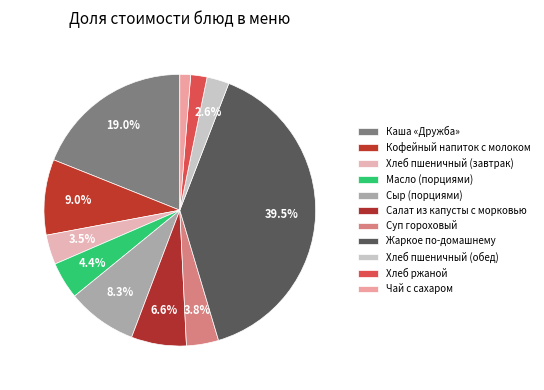

What is the ratio of the value at Сыр (порциями) to the value at Хлеб пшеничный (обед)?

3.1